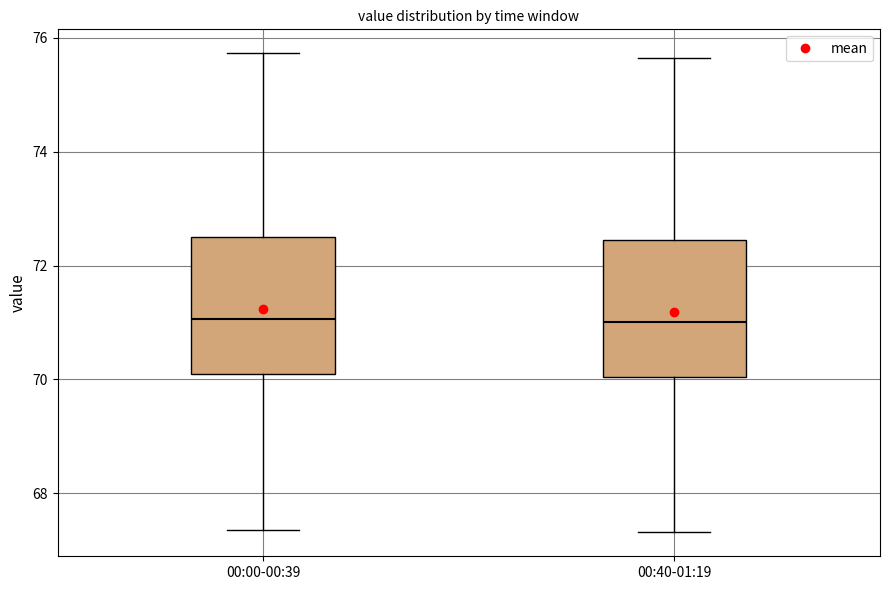

Reading left to right, transcribe this box plot: for each box, give where its median line is, the range the box spans, and where its two whiskers end, as read against the y-axis. The values are not printed on the chart, so give them approximately, as read against the axis.

00:00-00:39: median 71.0, box 70.0 to 72.6, whiskers 67.4 to 75.8
00:40-01:19: median 71.0, box 70.0 to 72.4, whiskers 67.4 to 75.6